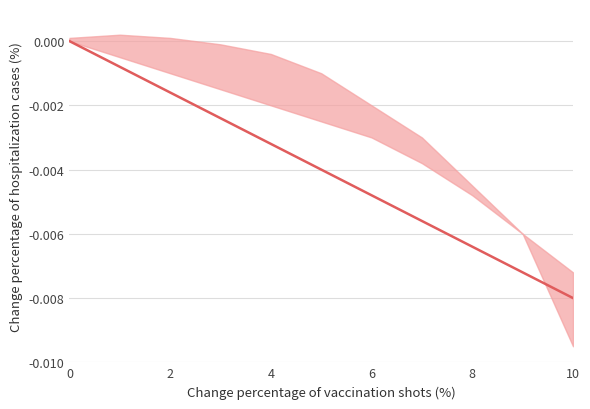

The chart shows a value of -0.0 at 6. True or false?

False